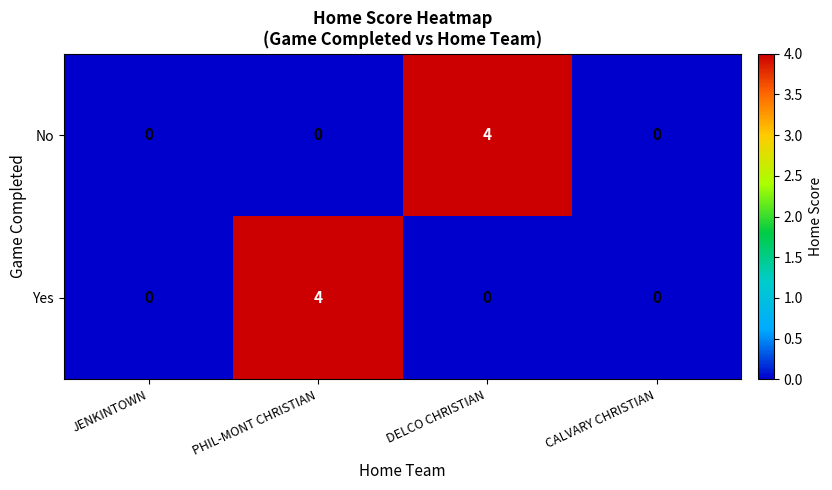

Between DELCO CHRISTIAN and CALVARY CHRISTIAN, which series saw the biggest shift?

No